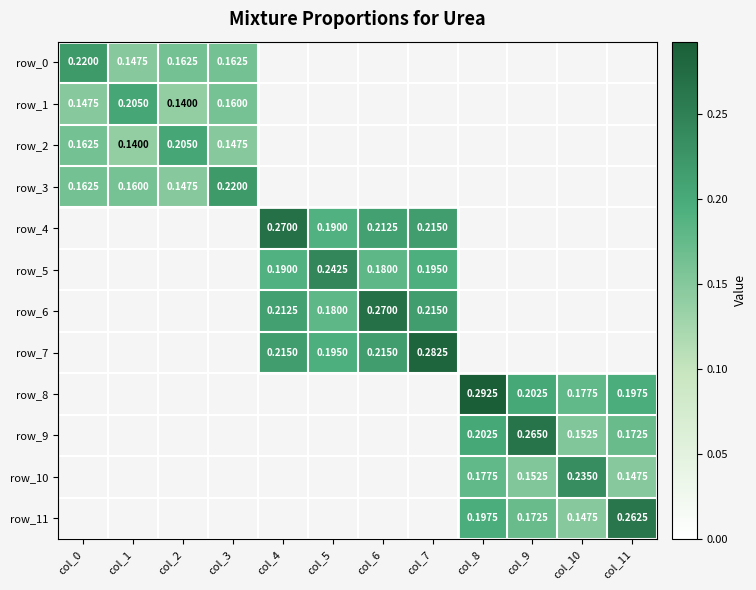

What is the maximum value for row_11?

0.3